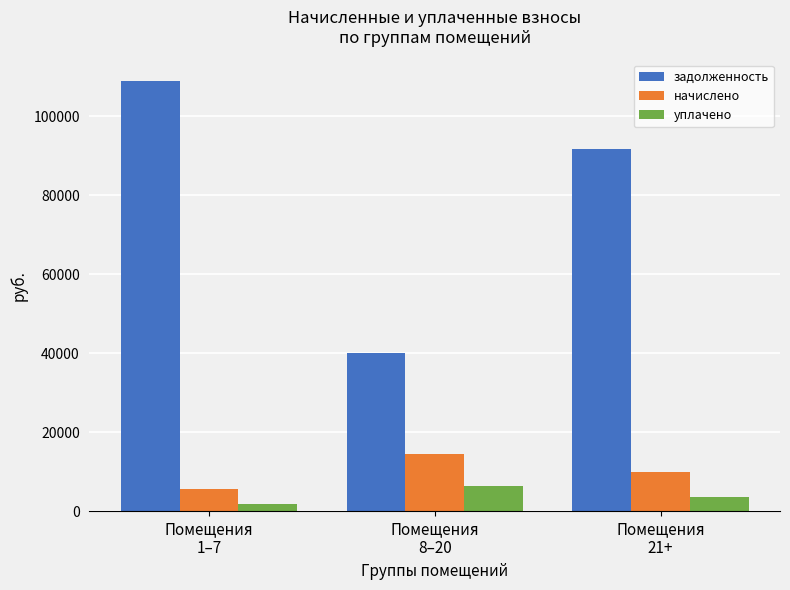

Rank the series by their maximum value, from highest to lowest.

задолженность, начислено, уплачено